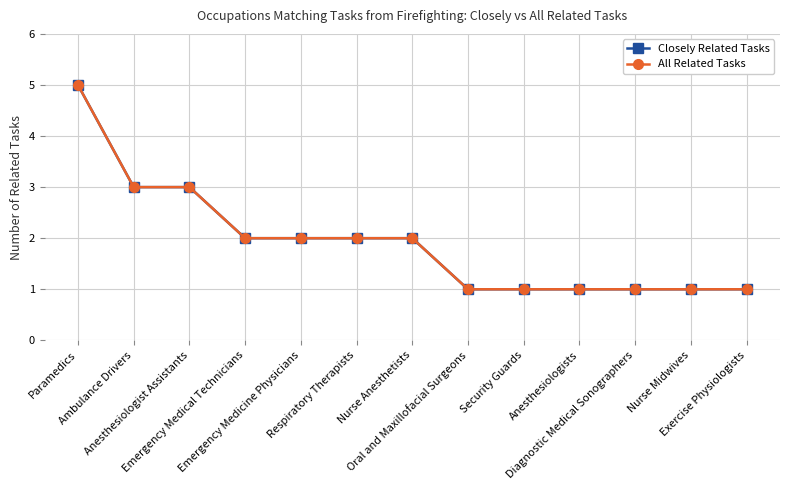

Rank the series at Anesthesiologist Assistants from lowest to highest value.

Closely Related Tasks, All Related Tasks